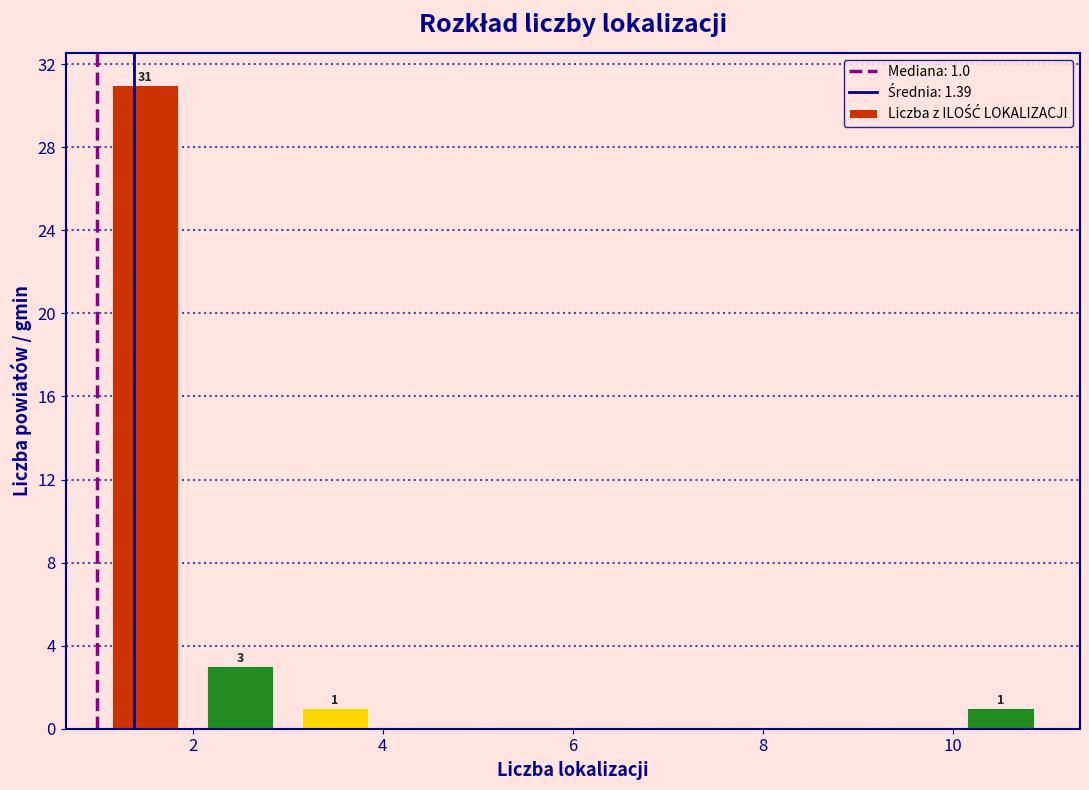

Over which range of the x-axis is the bar tallest?

1 to 2